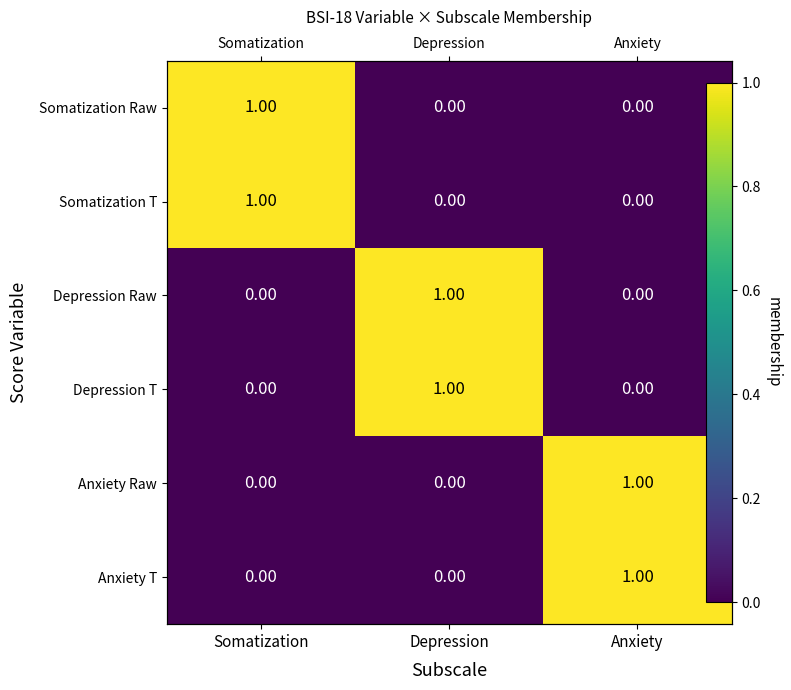

How many Depression T values are between 0 and 1?

3